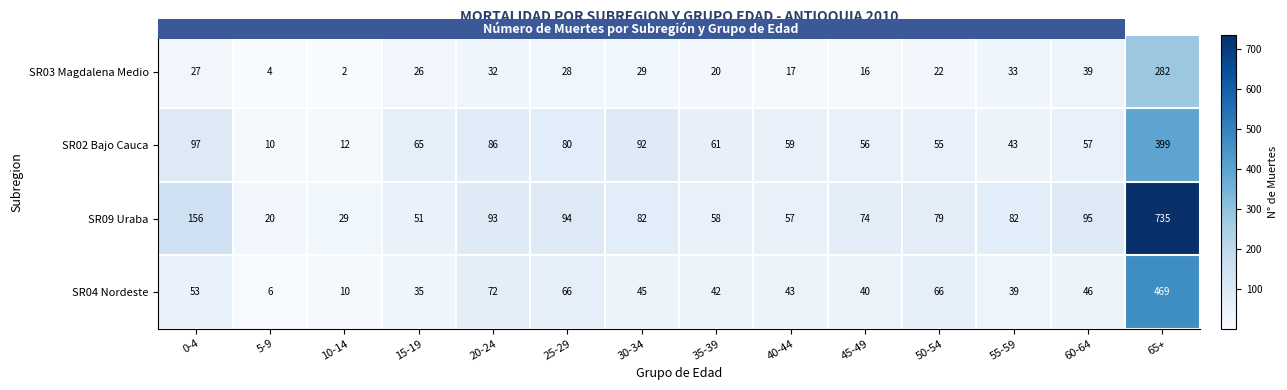

What is the lowest value of the SR09 Uraba series?

20